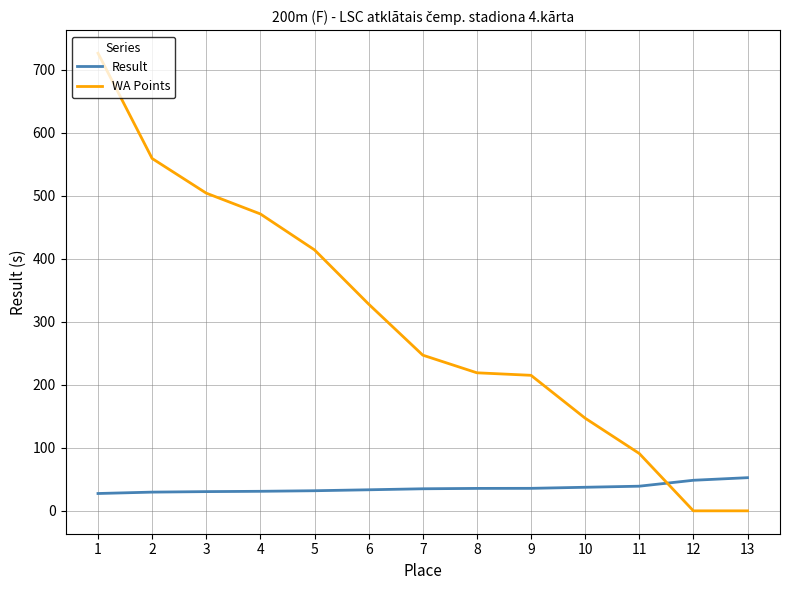

Which series changed the most between 1 and 11?

WA Points